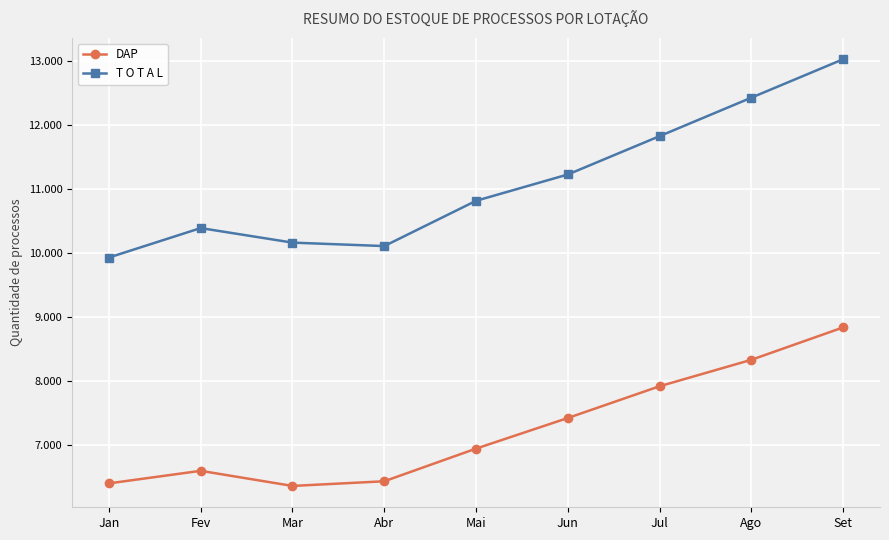

At which label is DAP closest to 7605?

Jun